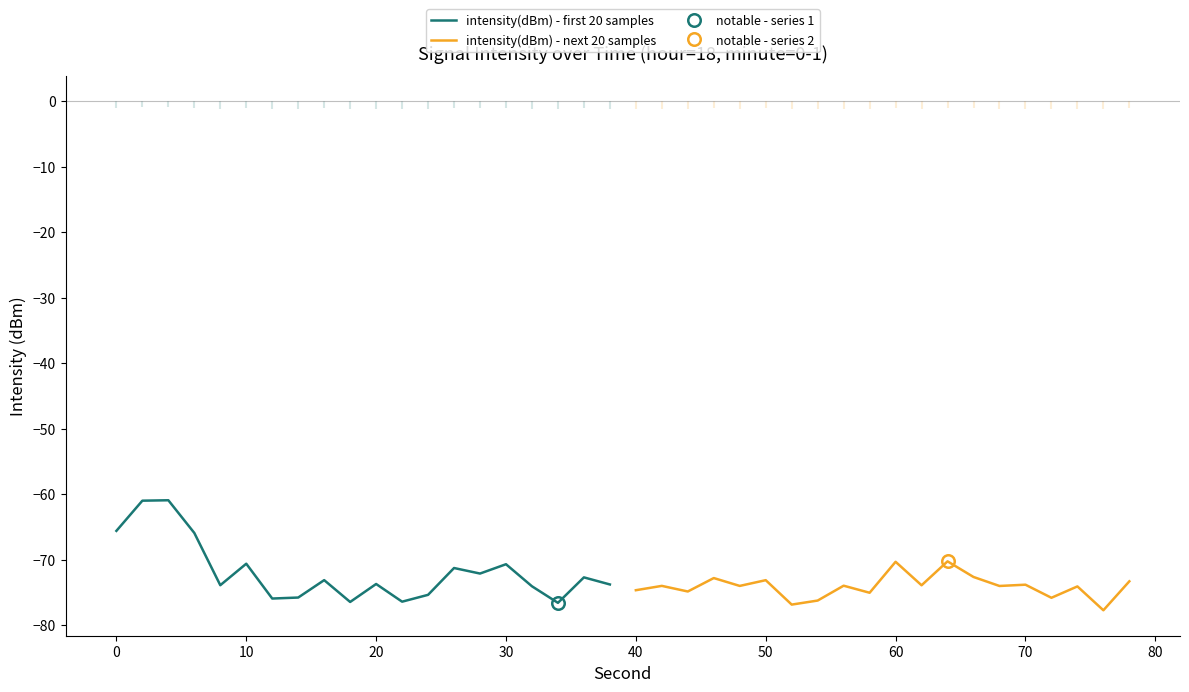

True or false: intensity(dBm) - next 20 samples and intensity(dBm) - first 20 samples cross at least once.

True